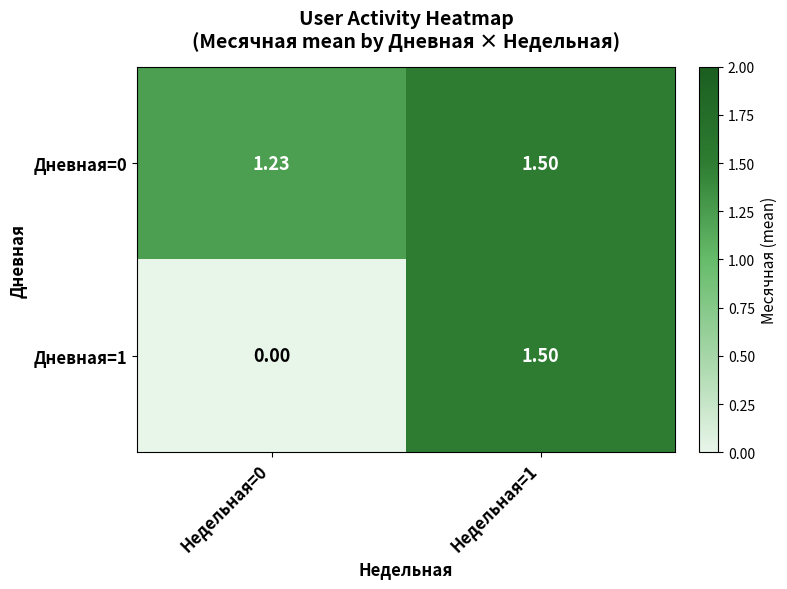

Is the value of Дневная=1 at Недельная=1 greater than the value of Дневная=0 at Недельная=0?

Yes